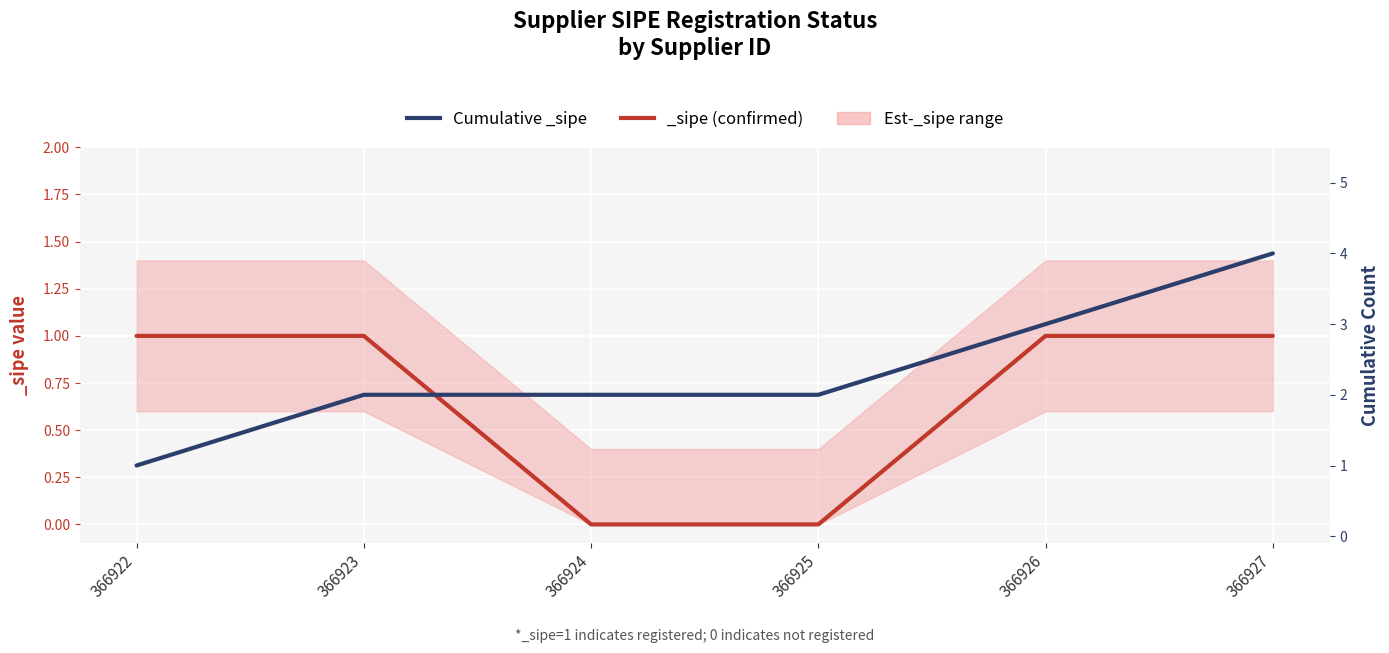

Reading left to right, list all the values displayed in this chart.

1	2	2	2	3	4